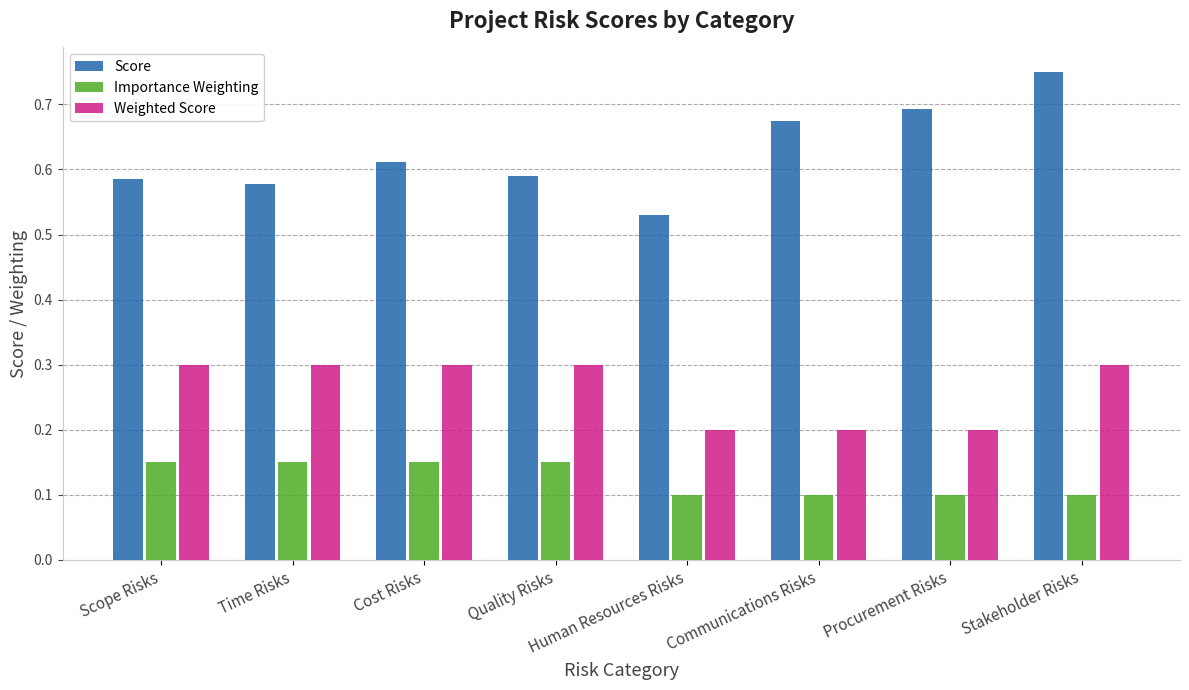

How many bars are there in total?

24